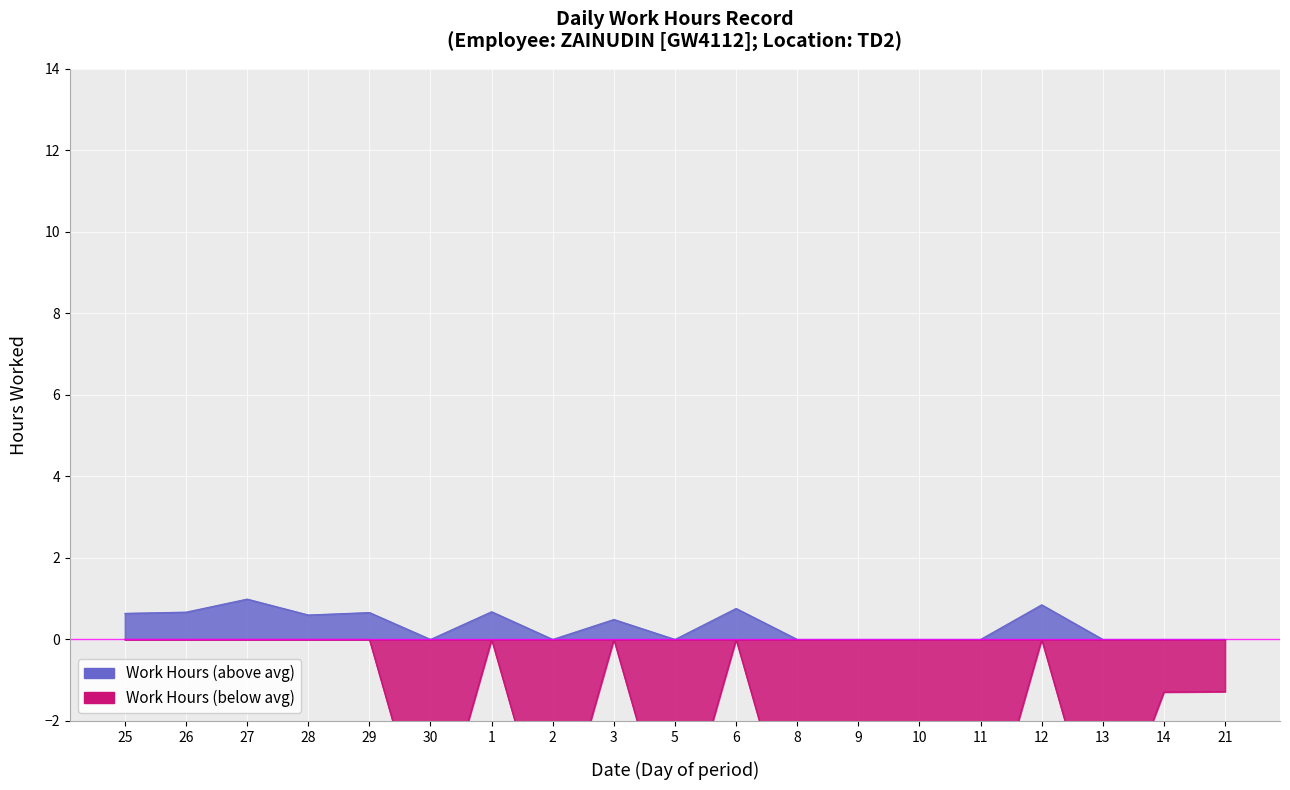

How many points are lower than both their immediate neighbors (excluding endpoints)?

4